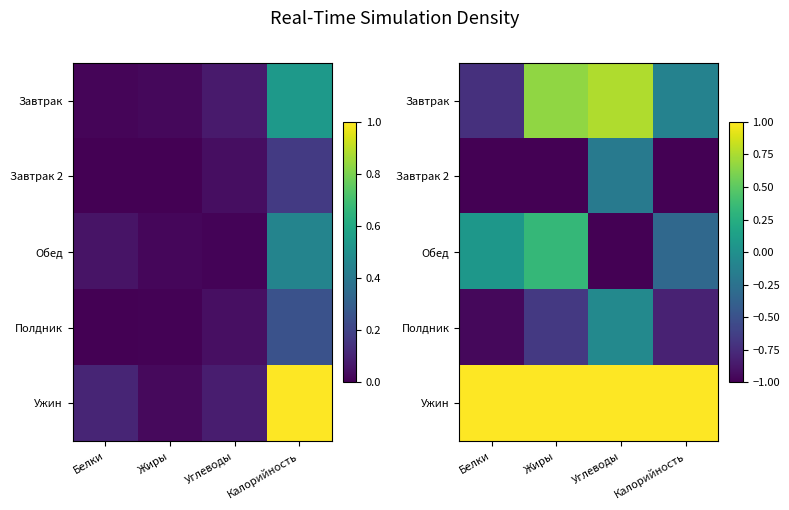

How many negative values does the Завтрак series have?

2